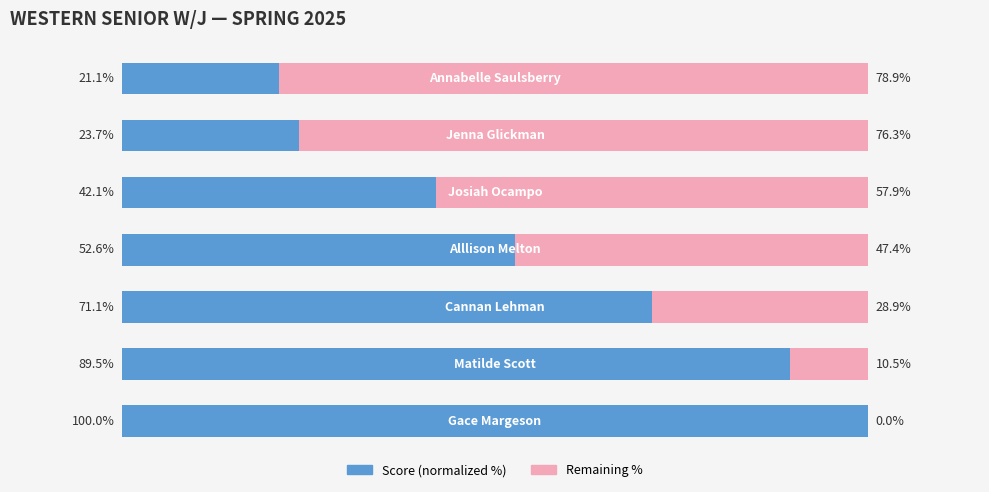

What is the average value of the Score (normalized %) series?

57.1